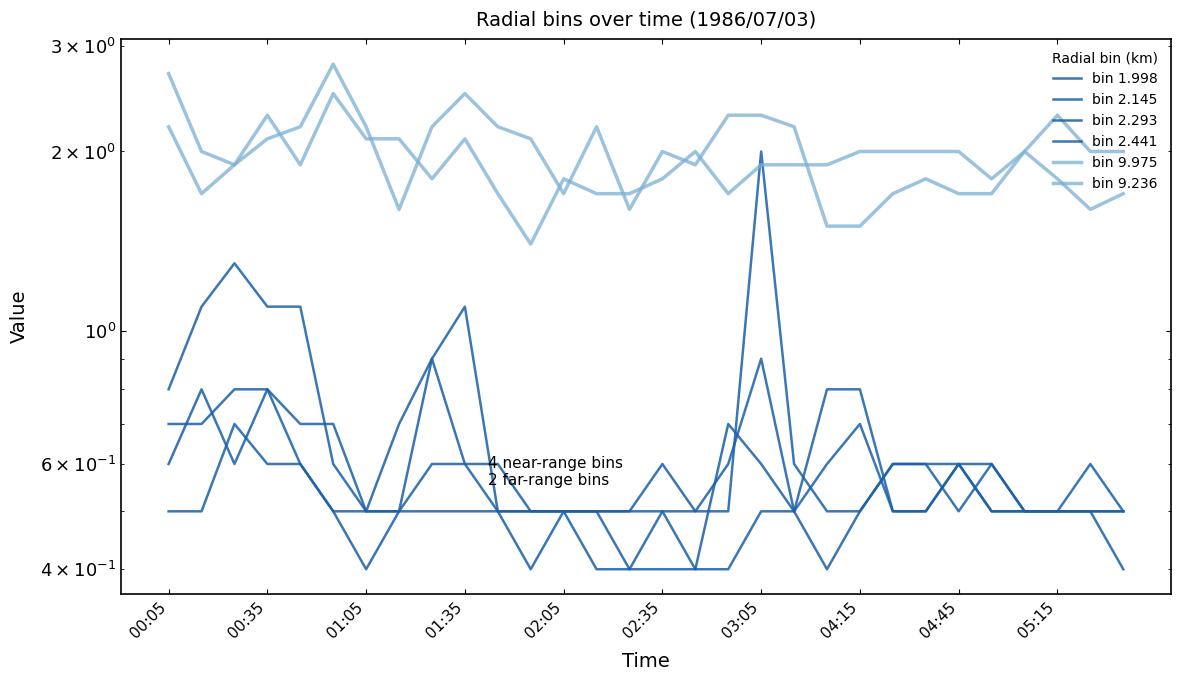

How many categories are shown in the chart?

30